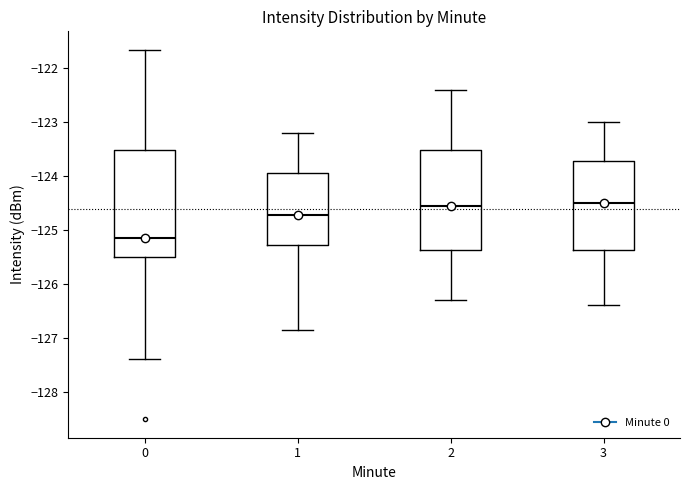

Where does the upper whisker of the box at x = 0 end on the y-axis? The values are not printed on the chart, so give them approximately, as read against the axis.

-121.7